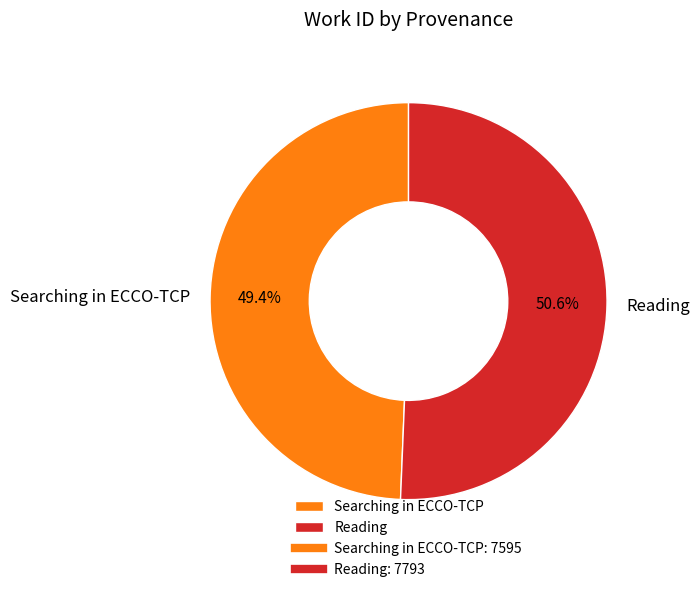

Is the sum of Searching in ECCO-TCP and Reading greater than half?

Yes